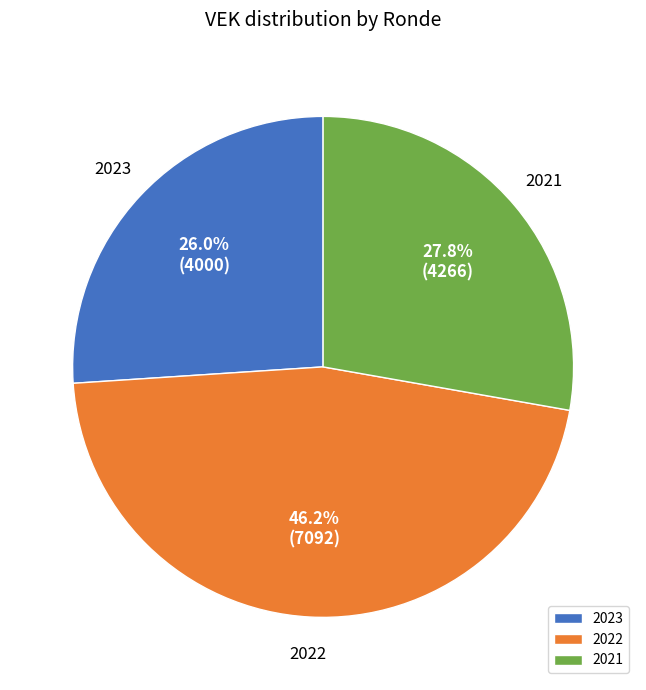

Does 2021 account for over 50% of the chart?

No